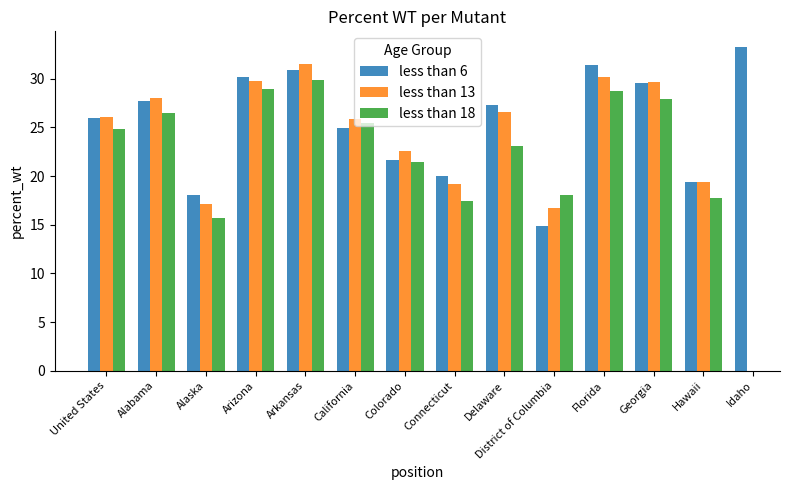

What is the label of the 1st bar from the right?

Idaho